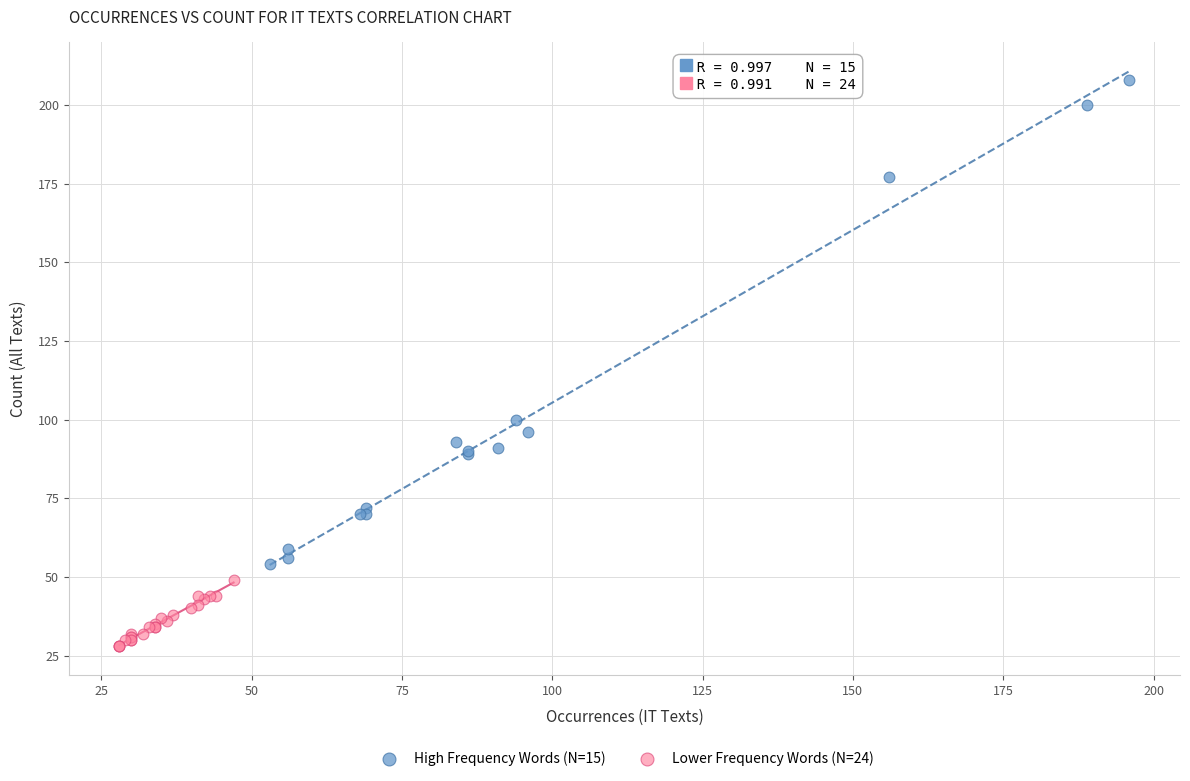

Which series contains the highest Y value?

High Frequency Words (N=15)